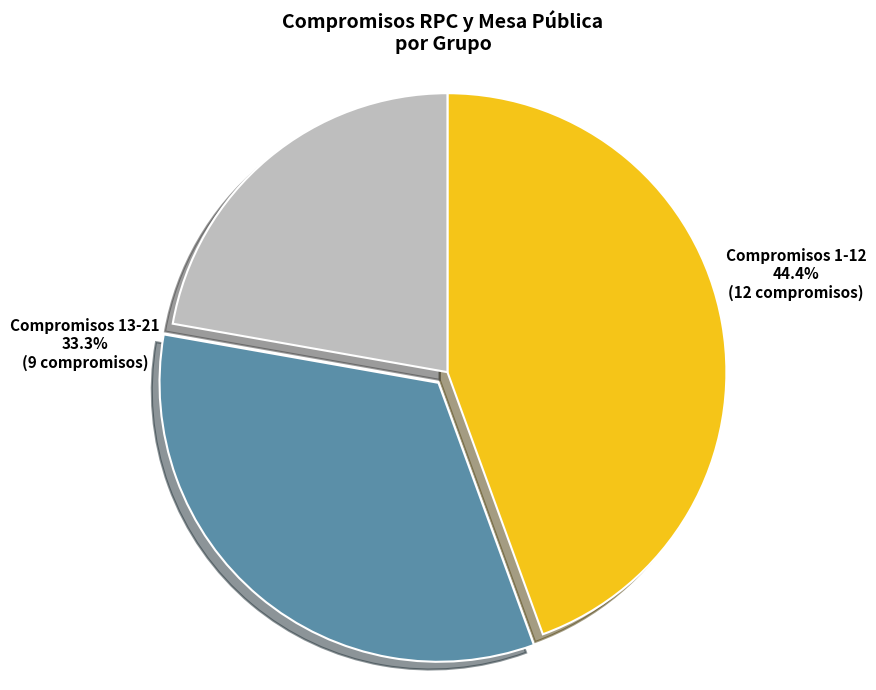

To the nearest percent, what is the difference between the largest and smallest slice percentages?

22%